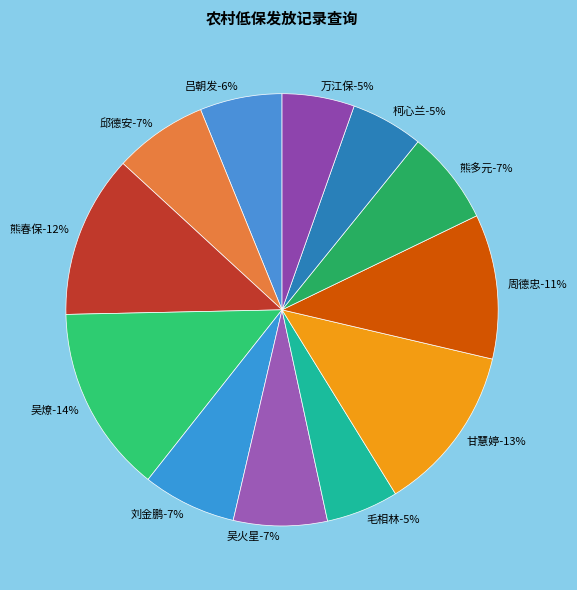

The 邱德安 slice represents 1% of the pie. True or false?

False